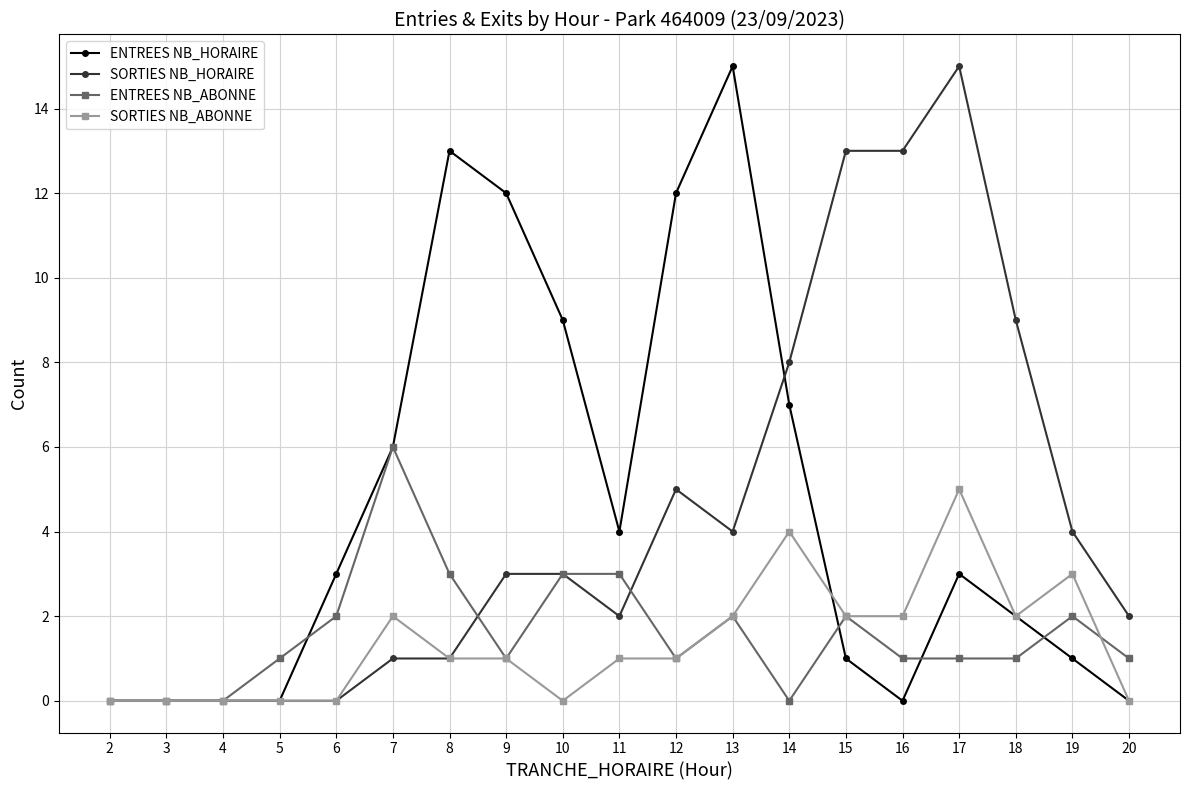

Which series changed the most between 9 and 17?

SORTIES NB_HORAIRE